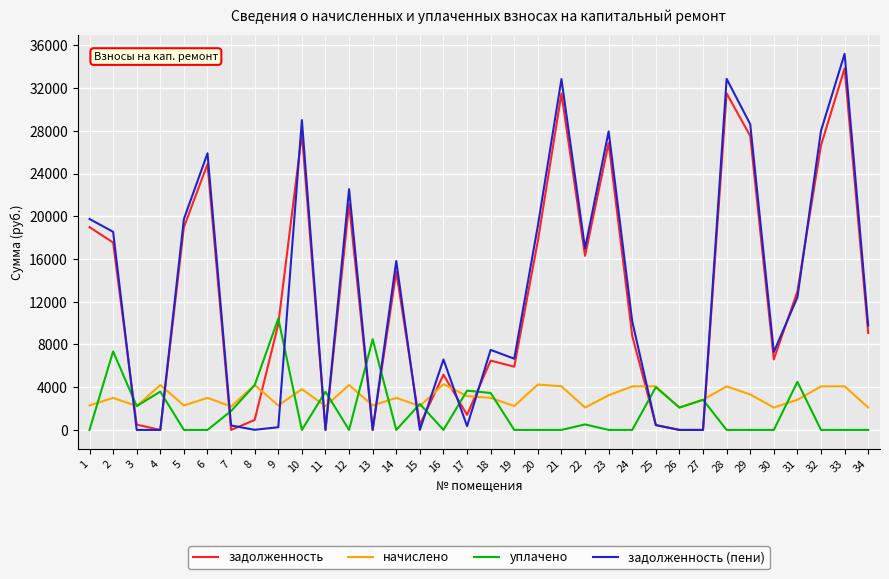

After their last crossing, which series has the higher values: задолженность or уплачено?

задолженность